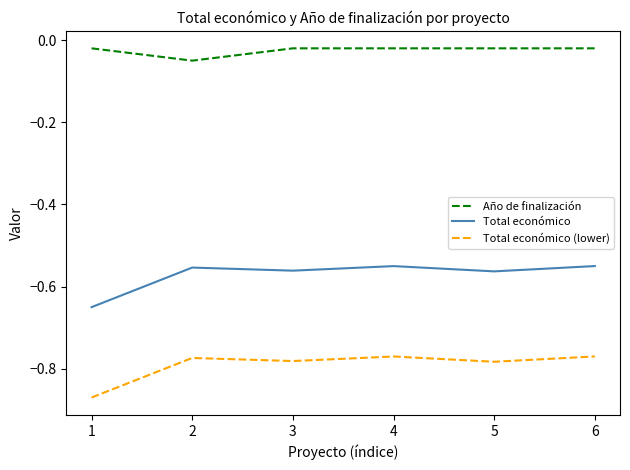

True or false: Año de finalización has a value of -0.0 at 2.

False